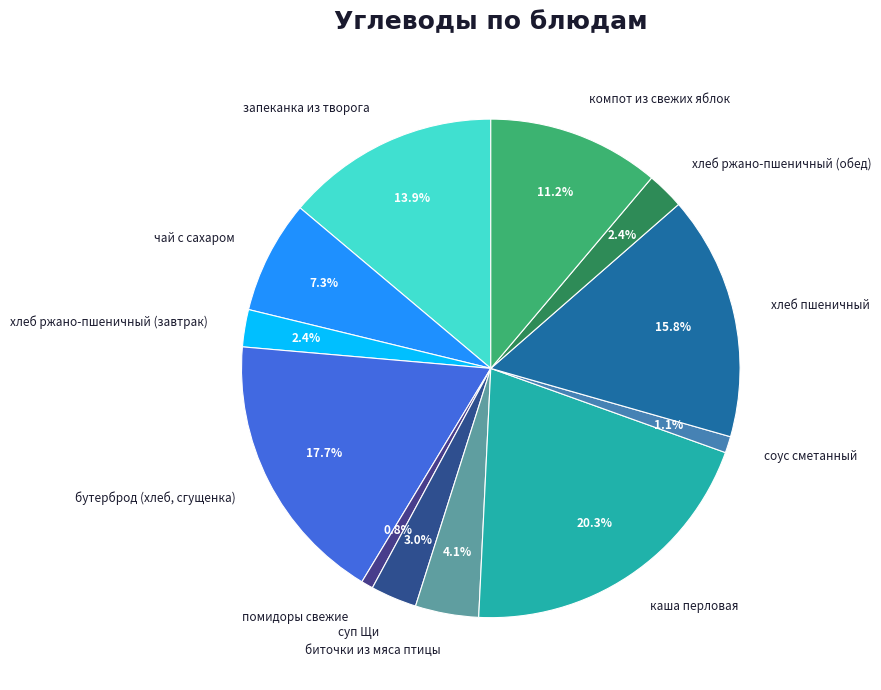

What is the largest slice in the pie chart?

каша перловая